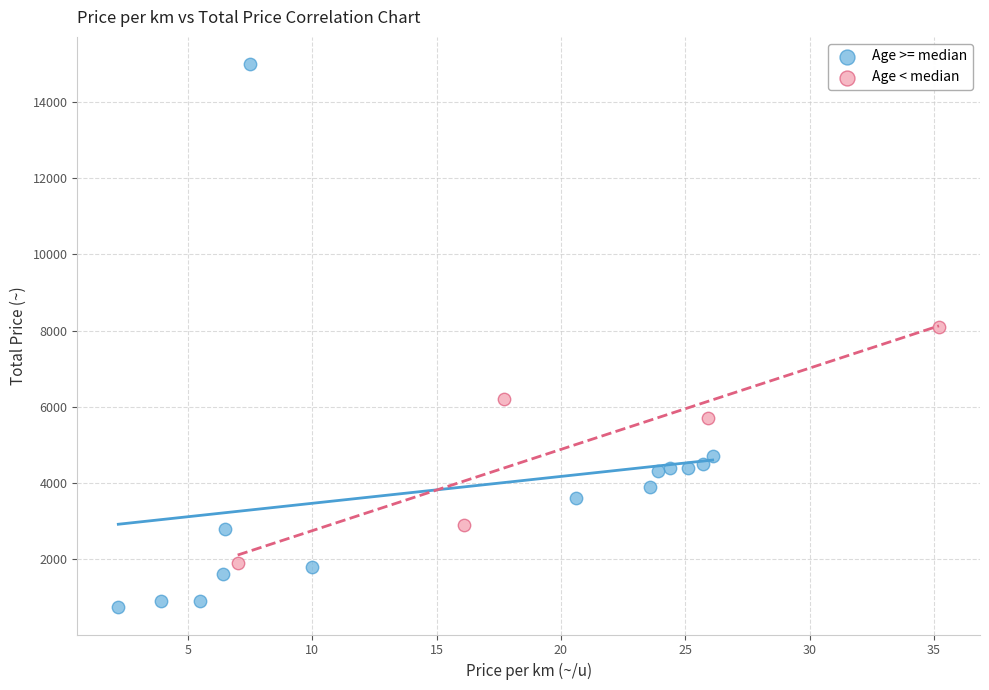

Which series contains the lowest Y value?

Age >= median